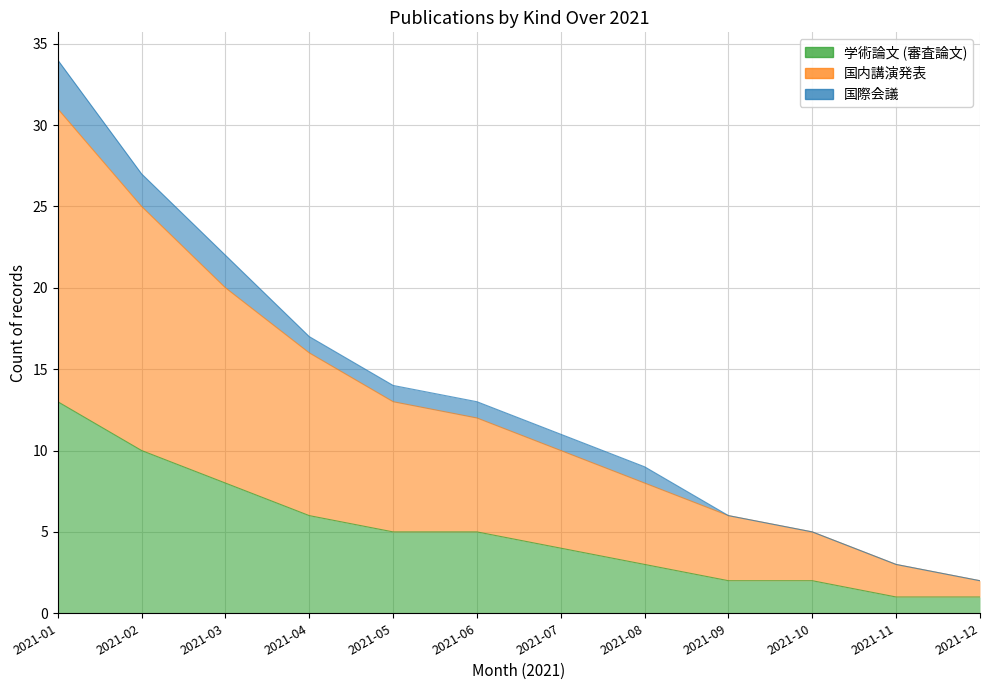

What is the difference between the second highest and minimum values in the 学術論文 (審査論文) series?

9